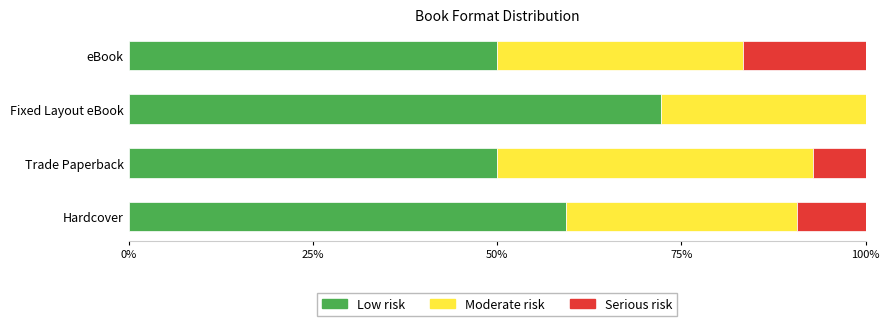

What is the approximate value of Low risk at Fixed Layout eBook?

72.2